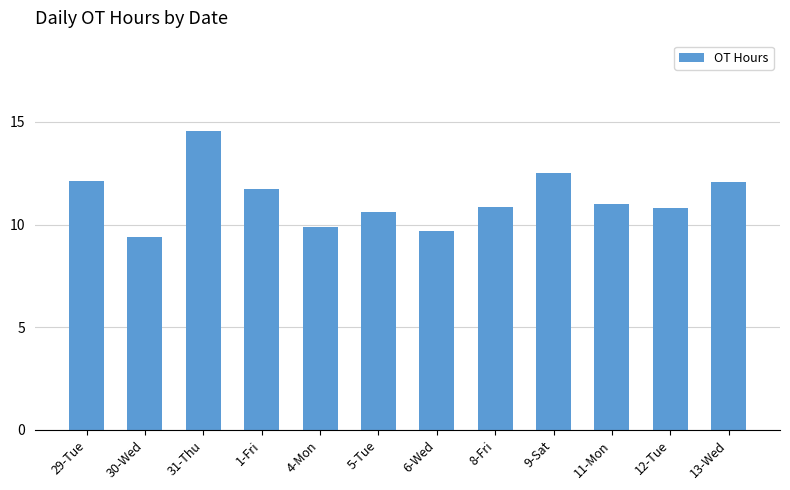

True or false: the data shows 10.9 at 8-Fri.

True